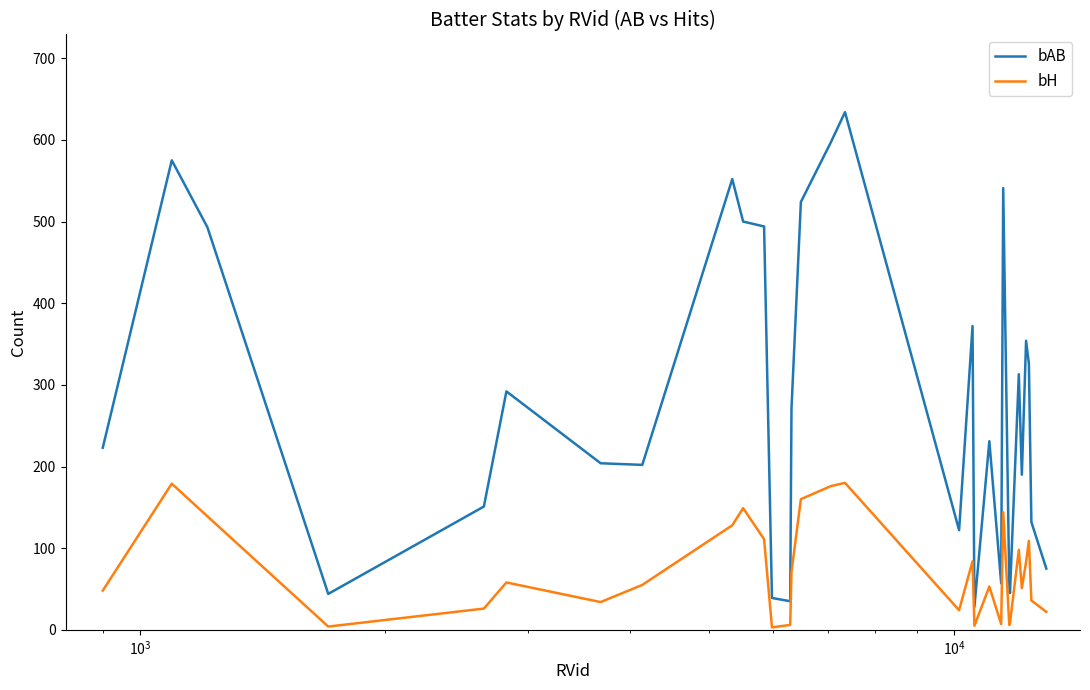

Which series has the largest range (max minus min)?

bAB